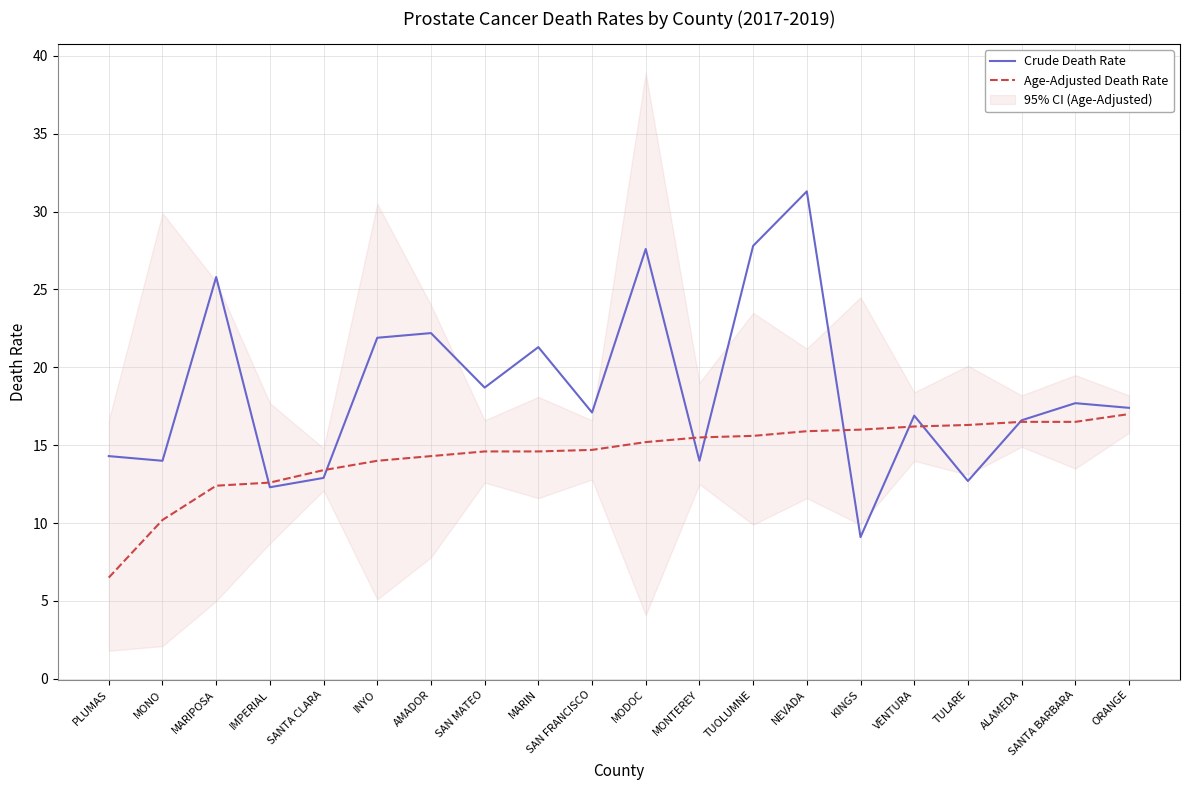

Which series changed the most between MARIN and TUOLUMNE?

Crude Death Rate